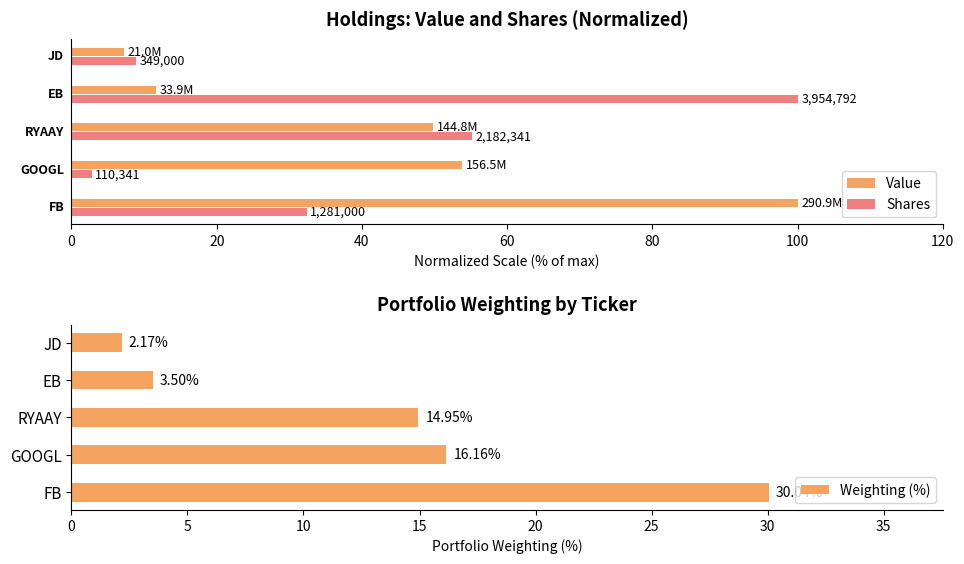

Reading right to left, list all the values displayed in this chart.

2.2	3.5	15.0	16.2	30.0